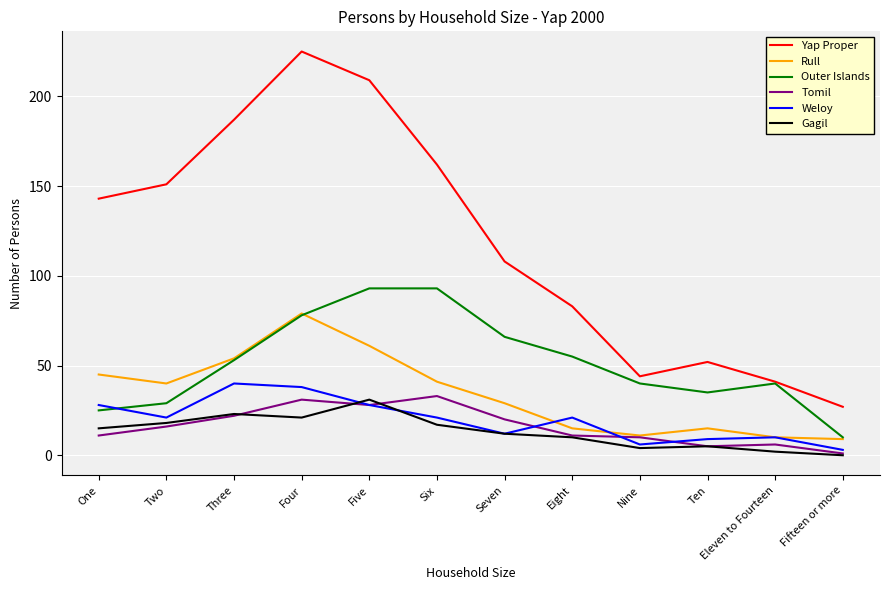

Which series changed the most between Seven and Fifteen or more?

Yap Proper